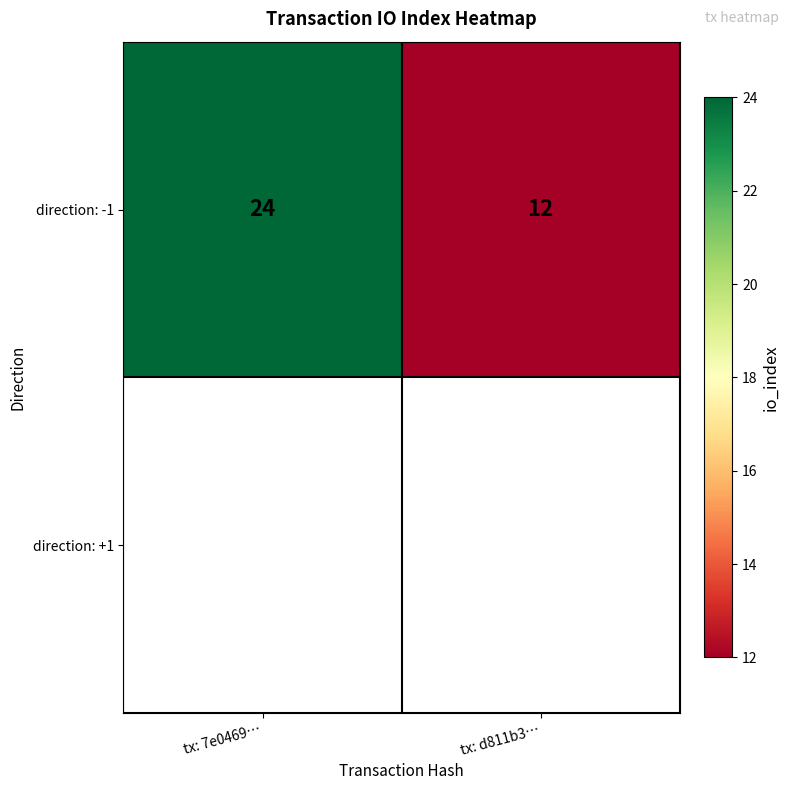

How many series are shown in this chart?

1